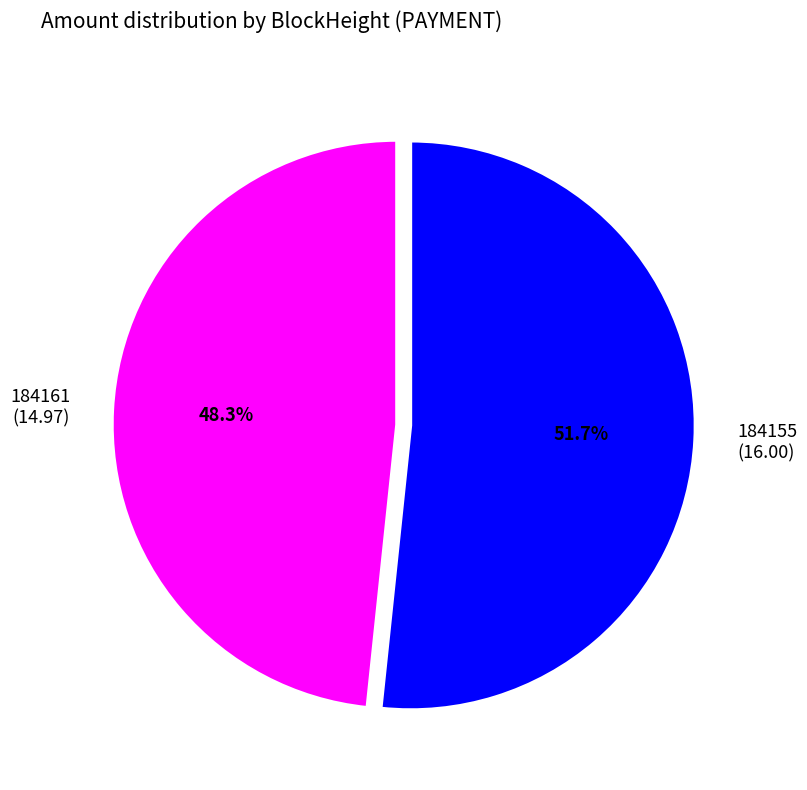

Combined, do 184161 and 184155 account for over 50%?

Yes